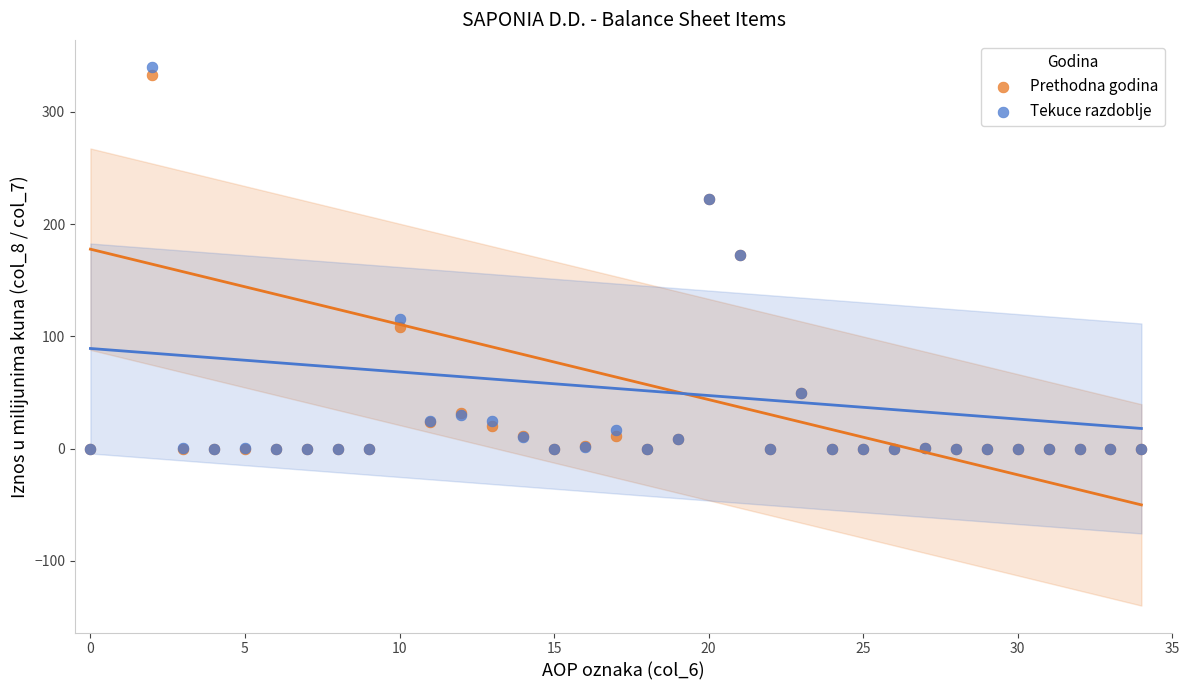

Which series has the widest spread of Y values?

Tekuce razdoblje